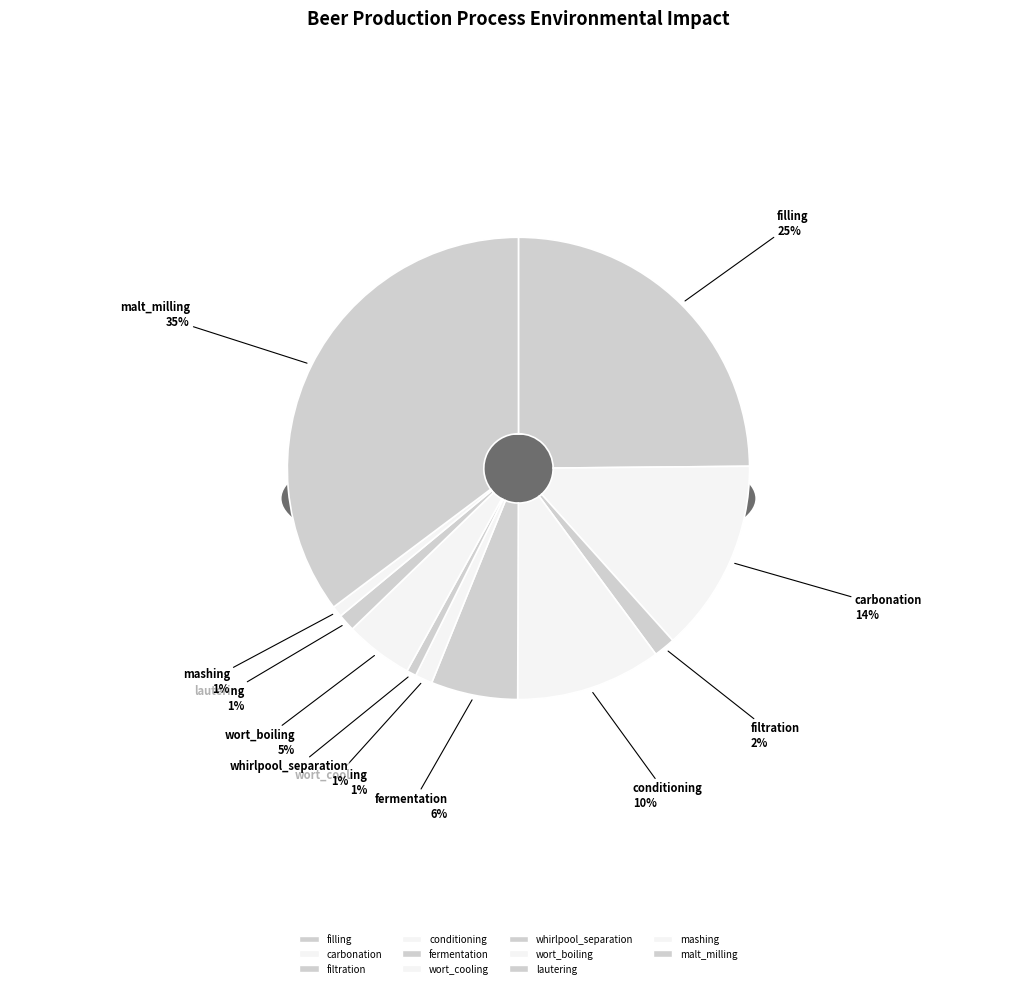

To the nearest percent, what is the average slice percentage?

9%